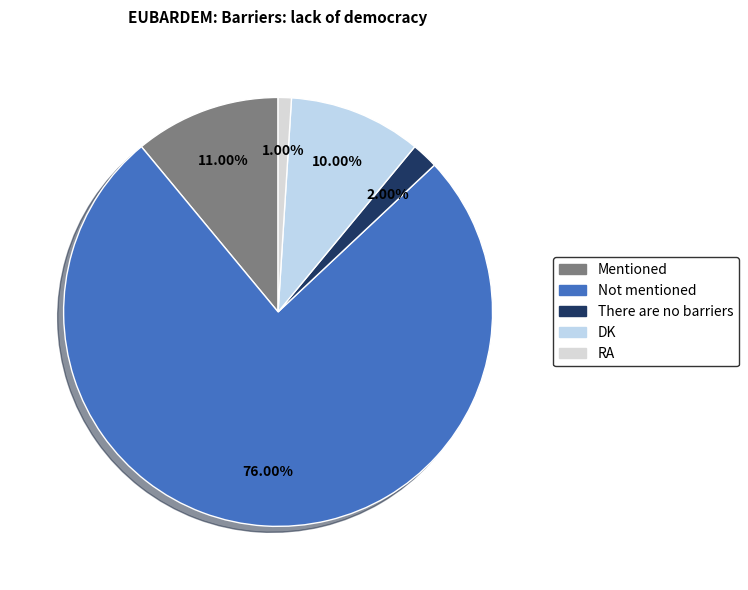

To the nearest percent, what is the difference between the largest and smallest slice percentages?

75%